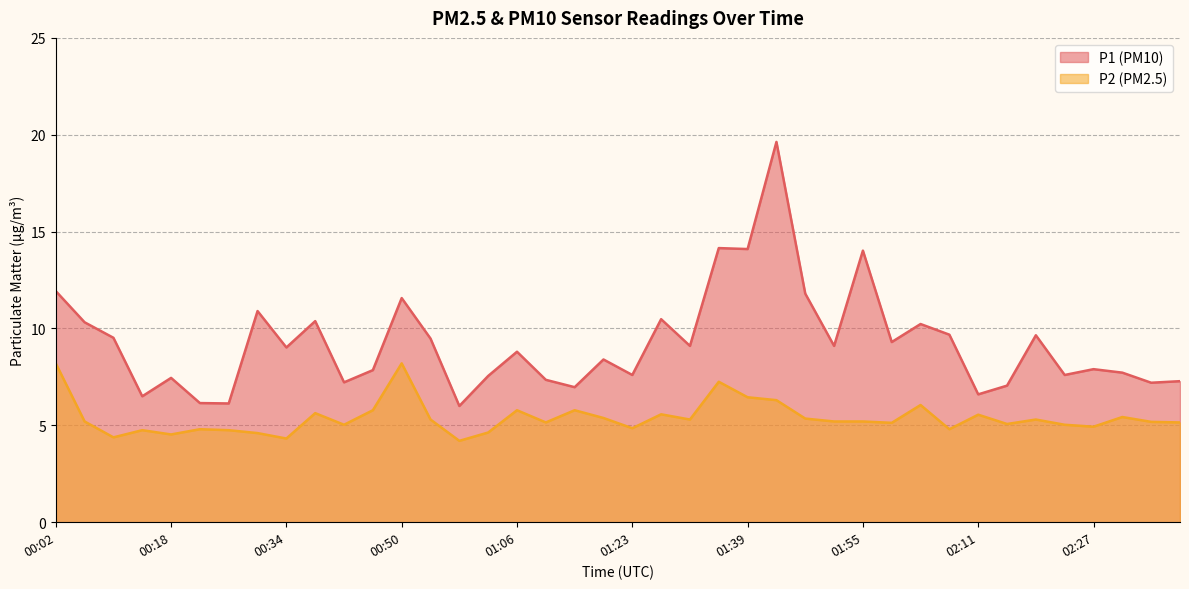

Does the chart display data point markers on the line(s)?

No